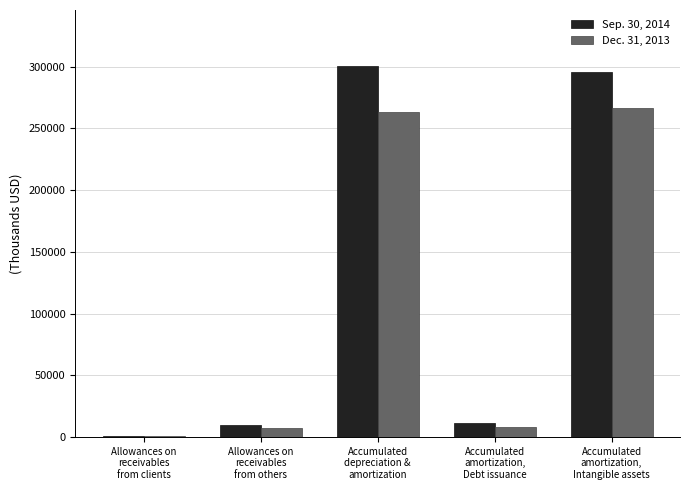

What value does the Dec. 31, 2013 series have at Accumulated
amortization,
Debt issuance, to the nearest 50?

7750